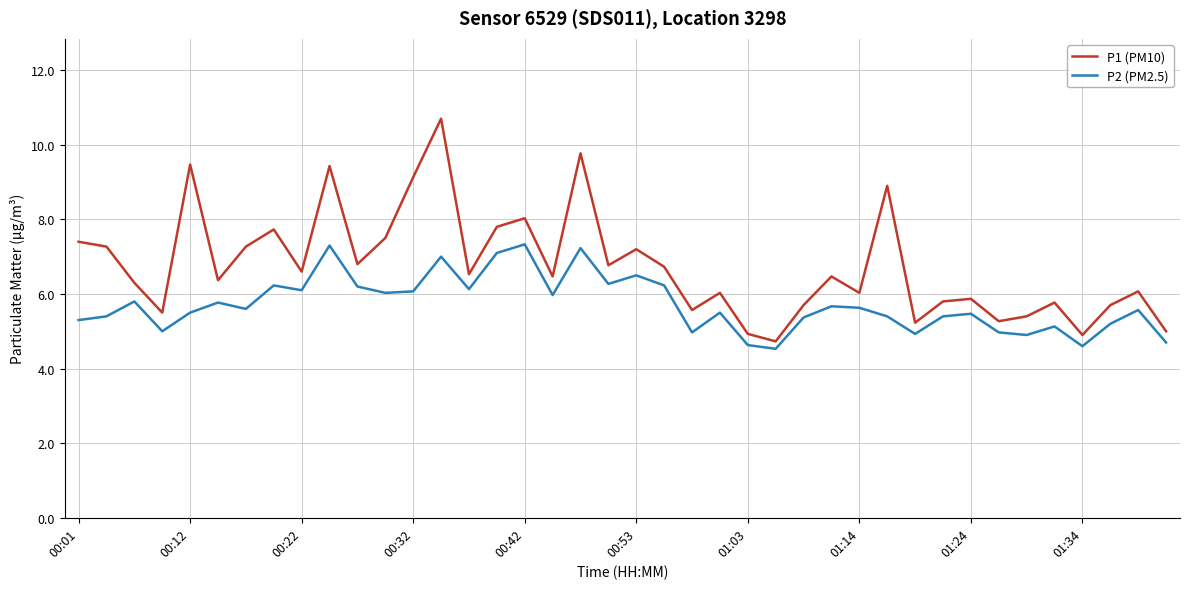

What is the maximum value for P1 (PM10)?

10.7